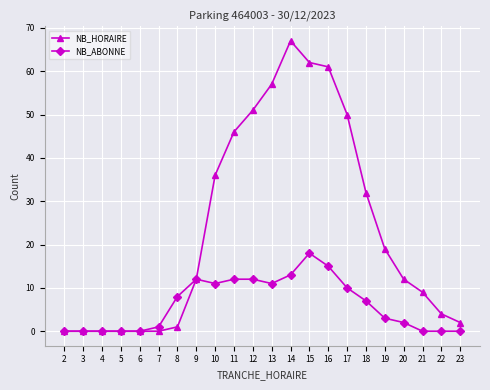

What are all the series names shown in the legend?

NB_HORAIRE, NB_ABONNE